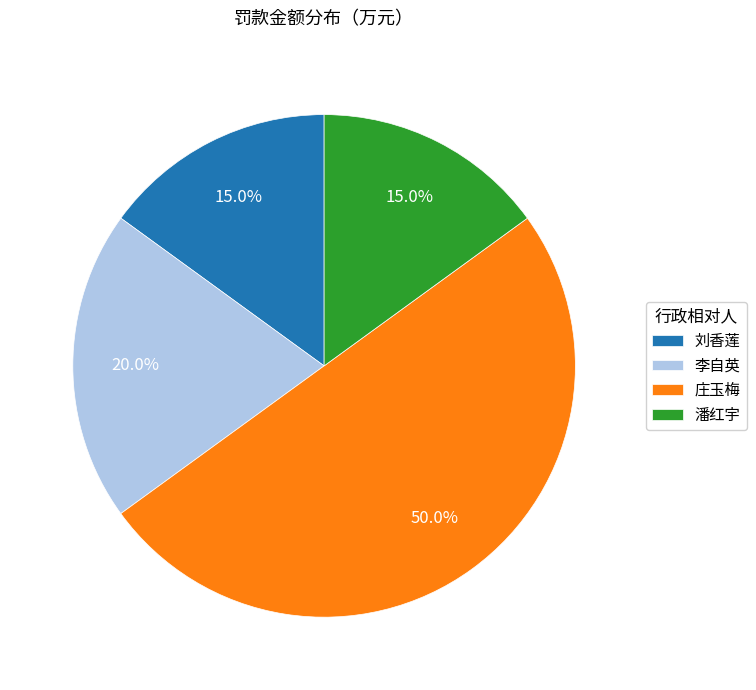

How many slices are in this pie chart?

4